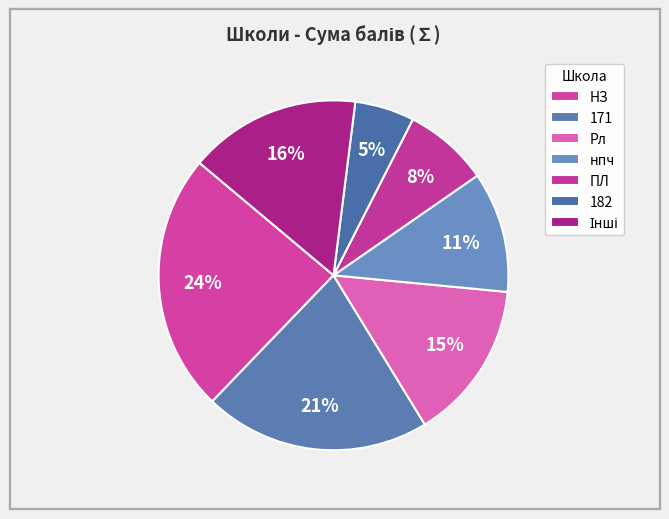

Is НЗ the majority of the pie?

No